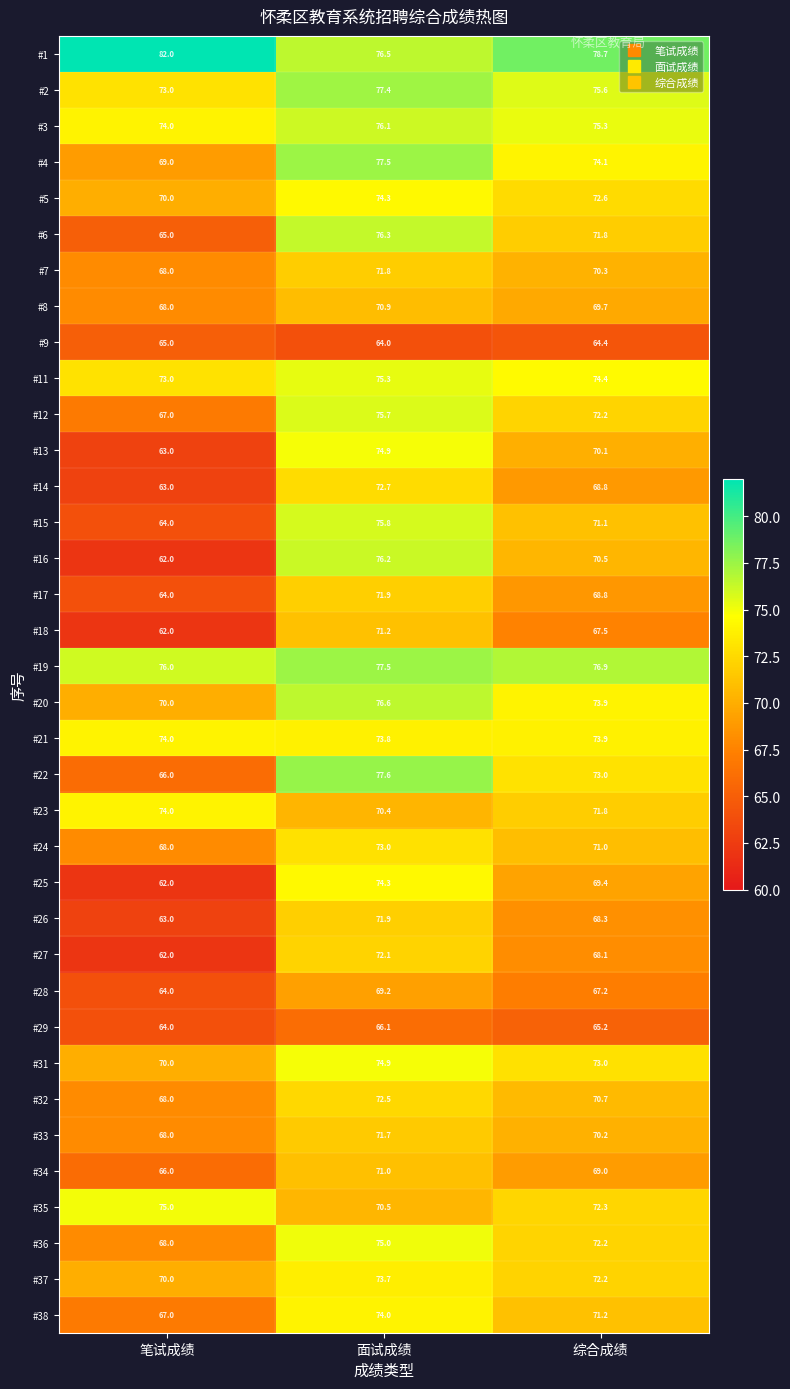

Which series has the largest total across all categories?

#1